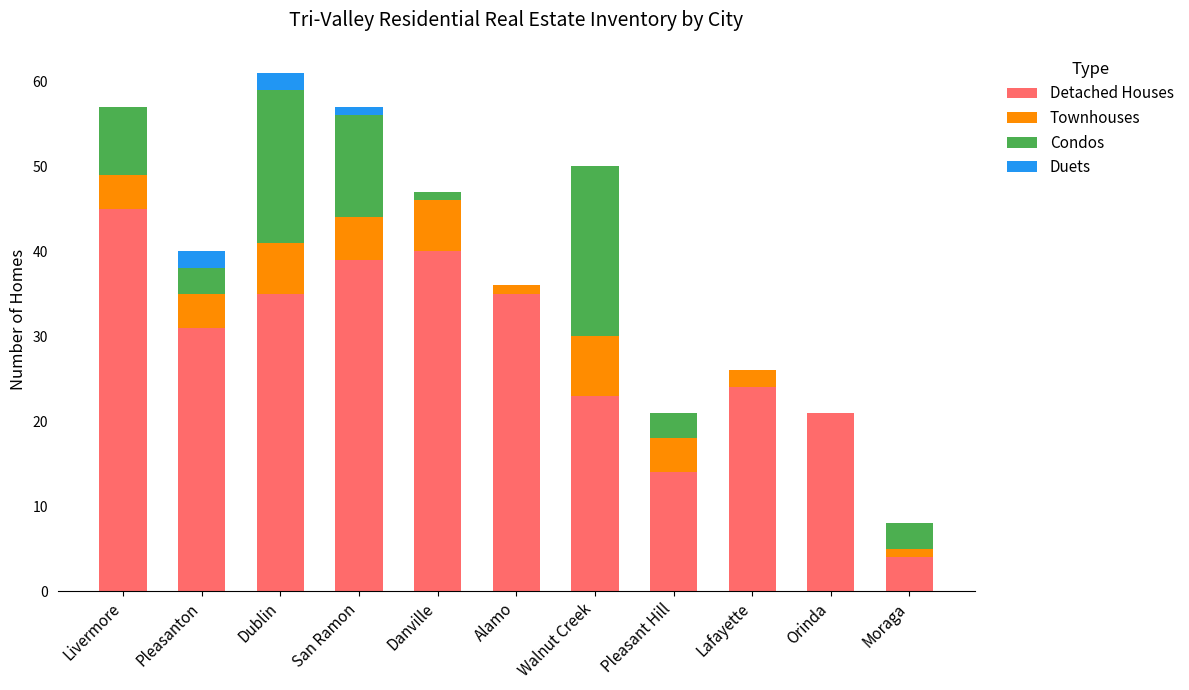

Are the bars horizontal?

No